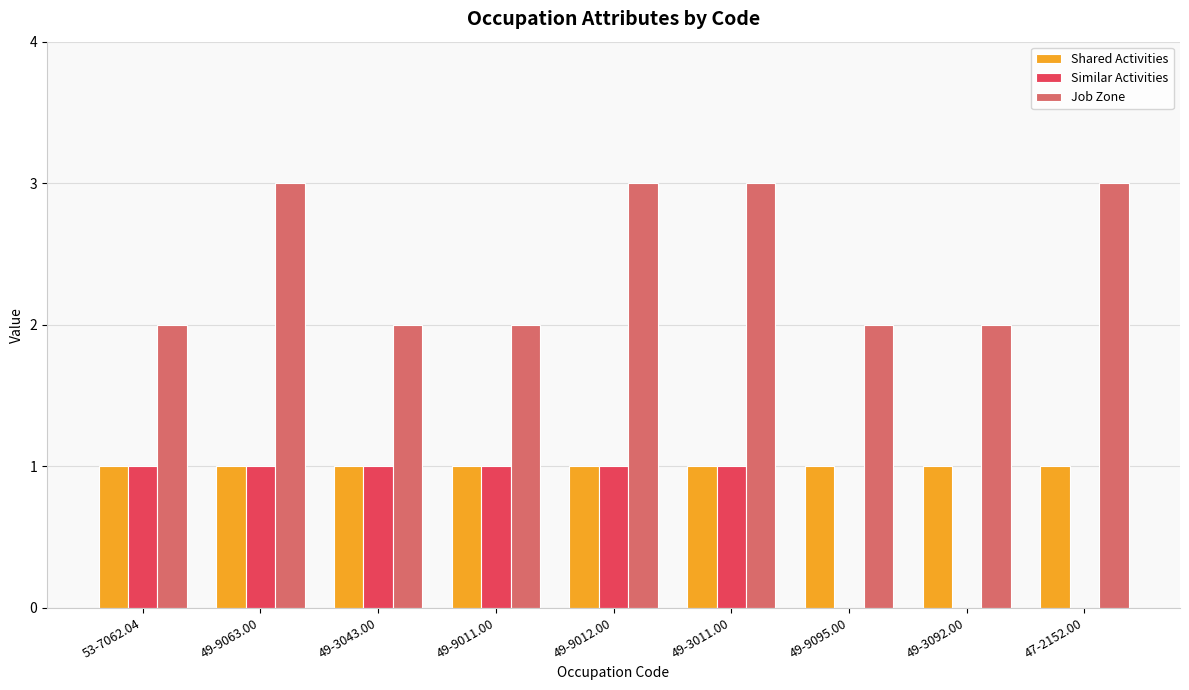

What is the maximum value shown in the chart?

3